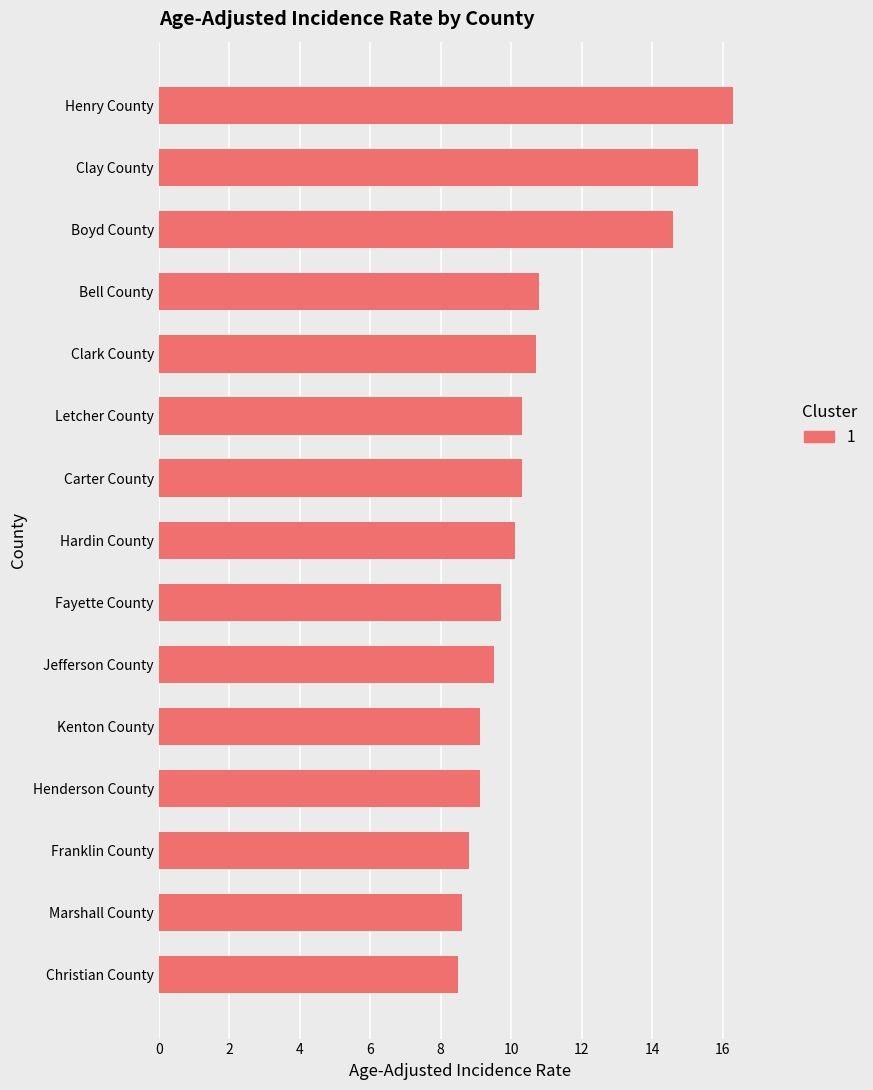

What is the sum of the values at Marshall County and Carter County?

18.9